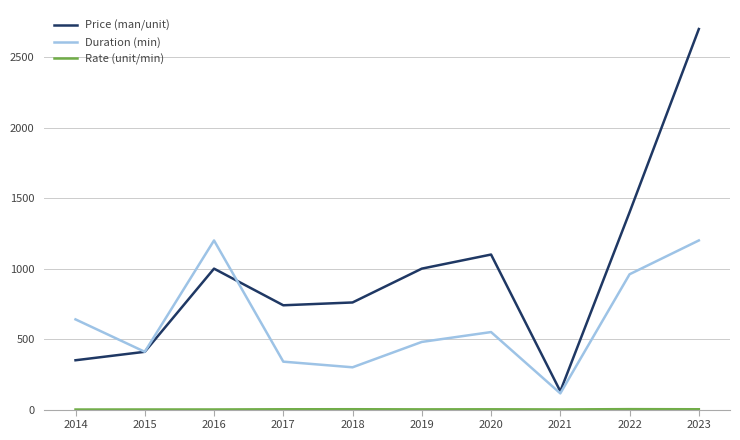

Which series has the largest range (max minus min)?

Price (man/unit)